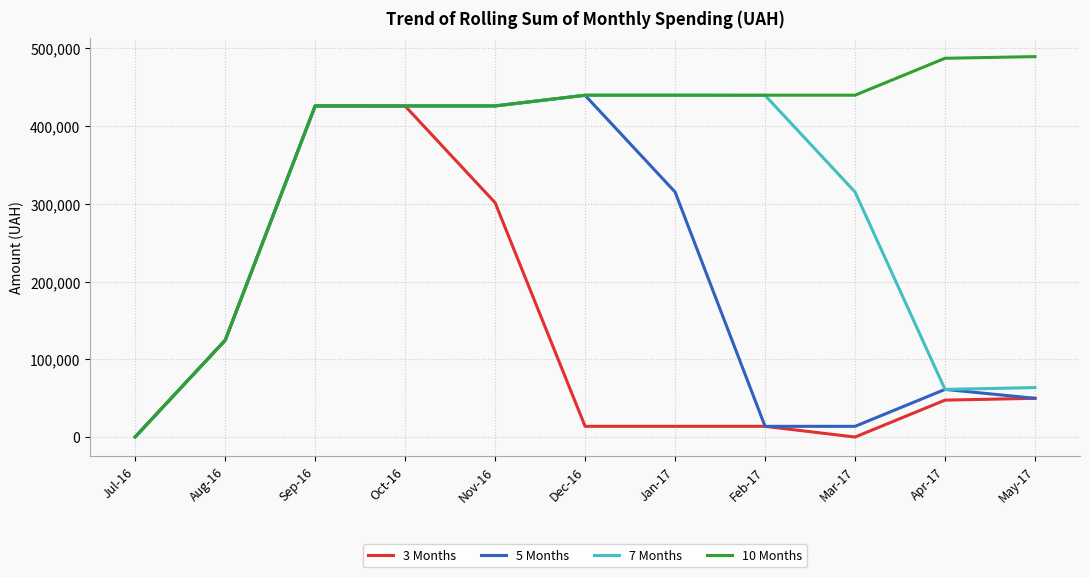

True or false: 10 Months has a value of 581128.2 at Jan-17.

False